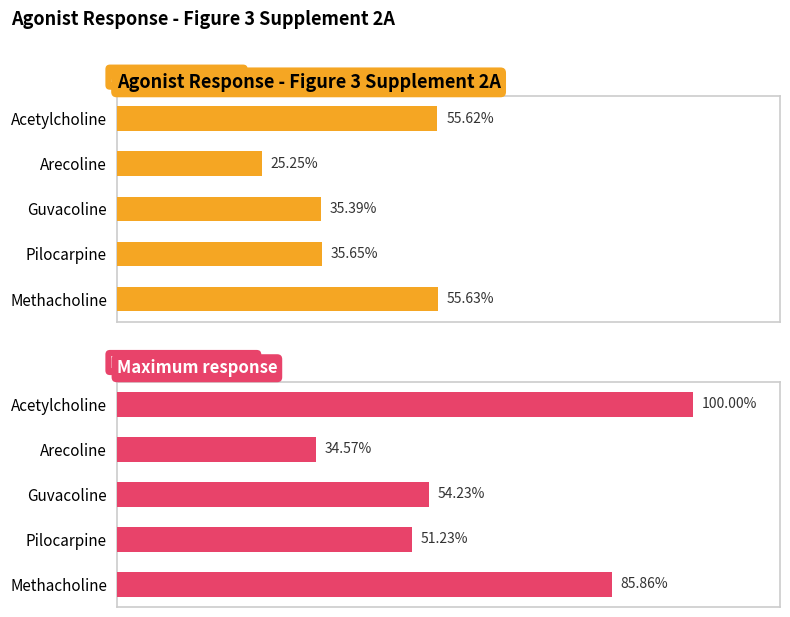

At how many categories does at least one series exceed 77?

2